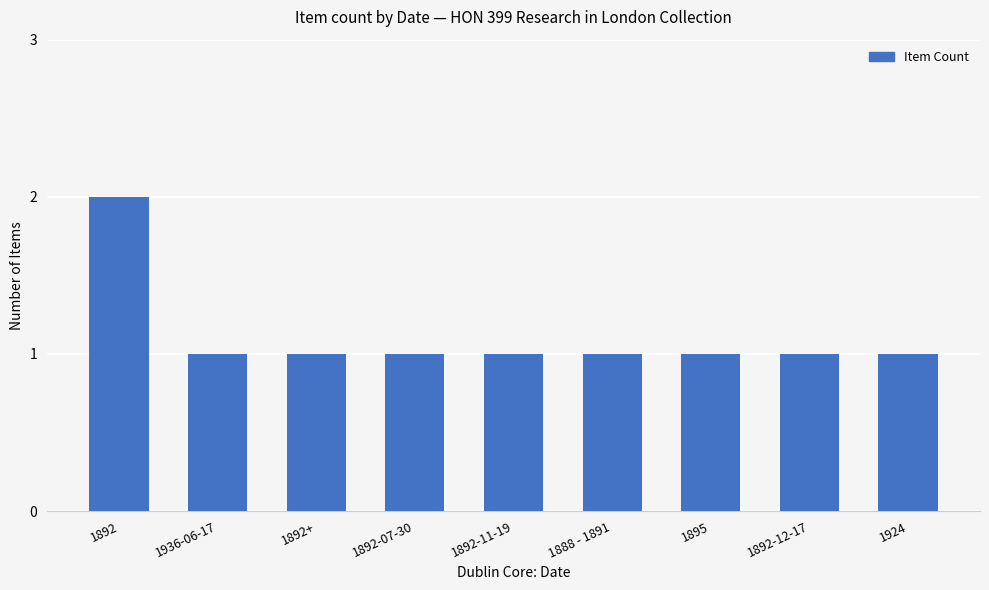

Are the bars grouped side by side (vs. stacked)?

No